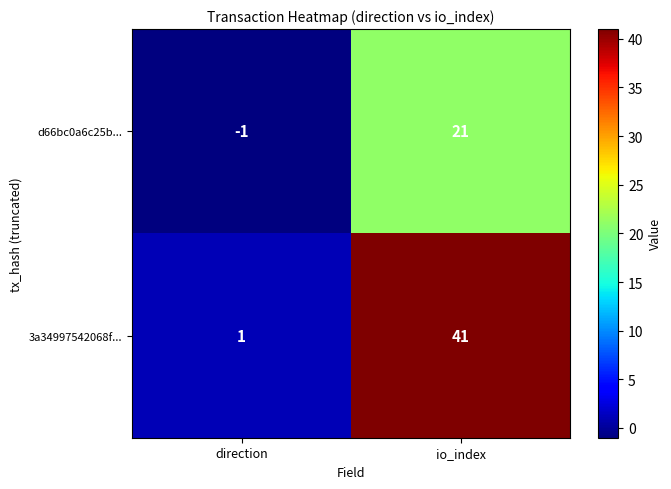

How many categories are shown in the chart?

2